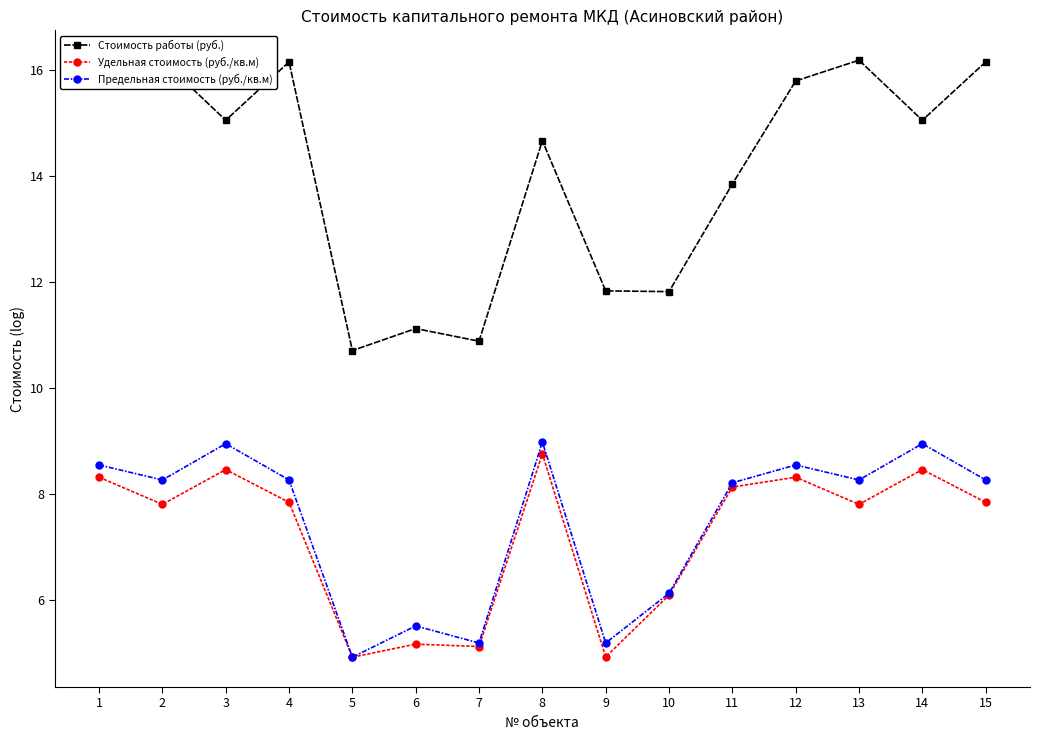

What is the value of the Предельная стоимость (руб./кв.м) point at the 1st from the left?

8.5